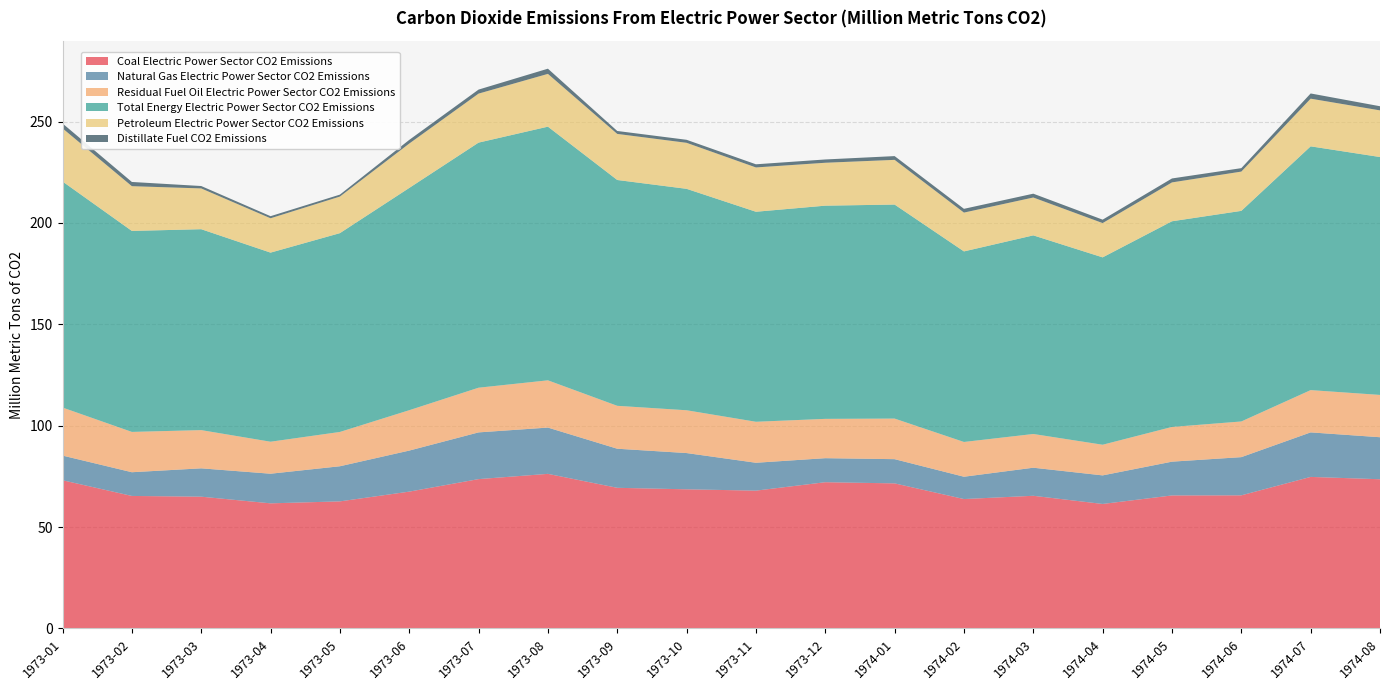

Reading right to left, extract all data points from this chart.

Coal Electric Power Sector CO2 Emissions: 73.6	74.8	65.7	65.6	61.4	65.4	63.8	71.6	72.1	68.0	68.6	69.4	76.3	73.7	67.5	62.7	61.7	65.0	65.4	73.1
Natural Gas Electric Power Sector CO2 Emissions: 20.7	22.0	18.8	16.7	14.1	13.8	11.0	11.9	11.9	13.8	17.9	19.3	22.8	23.0	20.2	17.3	14.6	14.0	11.7	12.2
Residual Fuel Oil Electric Power Sector CO2 Emissions: 20.9	20.9	17.6	17.1	15.1	16.6	17.1	20.0	19.4	20.2	21.1	21.2	23.3	22.0	19.9	16.9	15.8	18.9	19.9	23.7
Total Energy Electric Power Sector CO2 Emissions: 117.3	120.2	103.9	101.4	92.4	98.0	94.0	105.6	105.2	103.6	109.2	111.4	125.1	120.9	109.6	98.1	93.3	99.1	99.1	111.5
Petroleum Electric Power Sector CO2 Emissions: 23.0	23.5	19.4	19.2	16.9	18.7	19.1	22.1	21.2	21.9	22.7	22.7	26.0	24.2	21.9	18.0	16.9	20.1	22.1	26.2
Distillate Fuel CO2 Emissions: 2.0	2.6	1.7	1.9	1.7	1.9	1.9	1.9	1.6	1.6	1.5	1.4	2.6	2.0	1.8	1.0	1.0	1.2	2.1	2.4